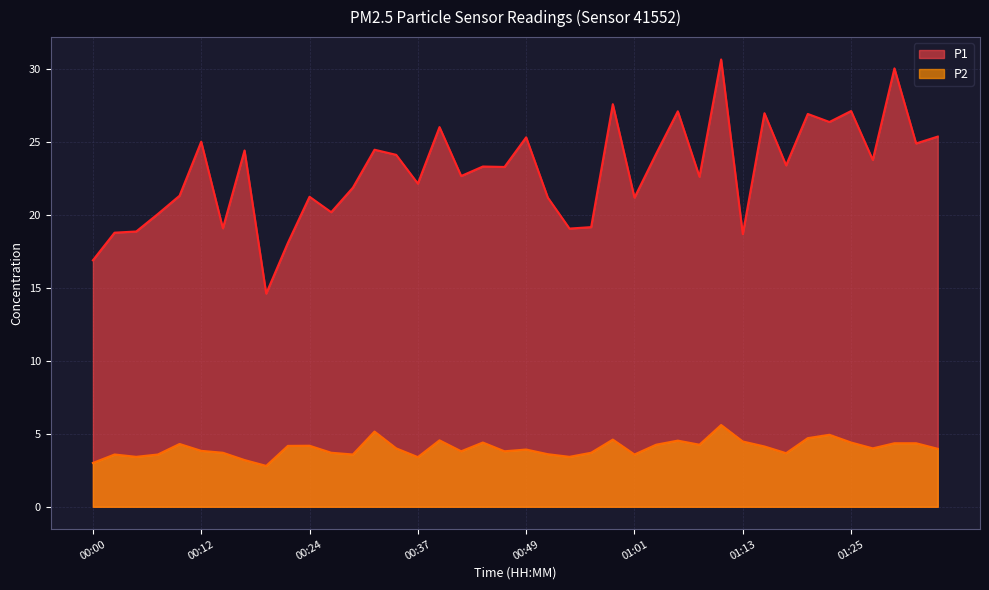

At which label does P2 reach its minimum?

00:19